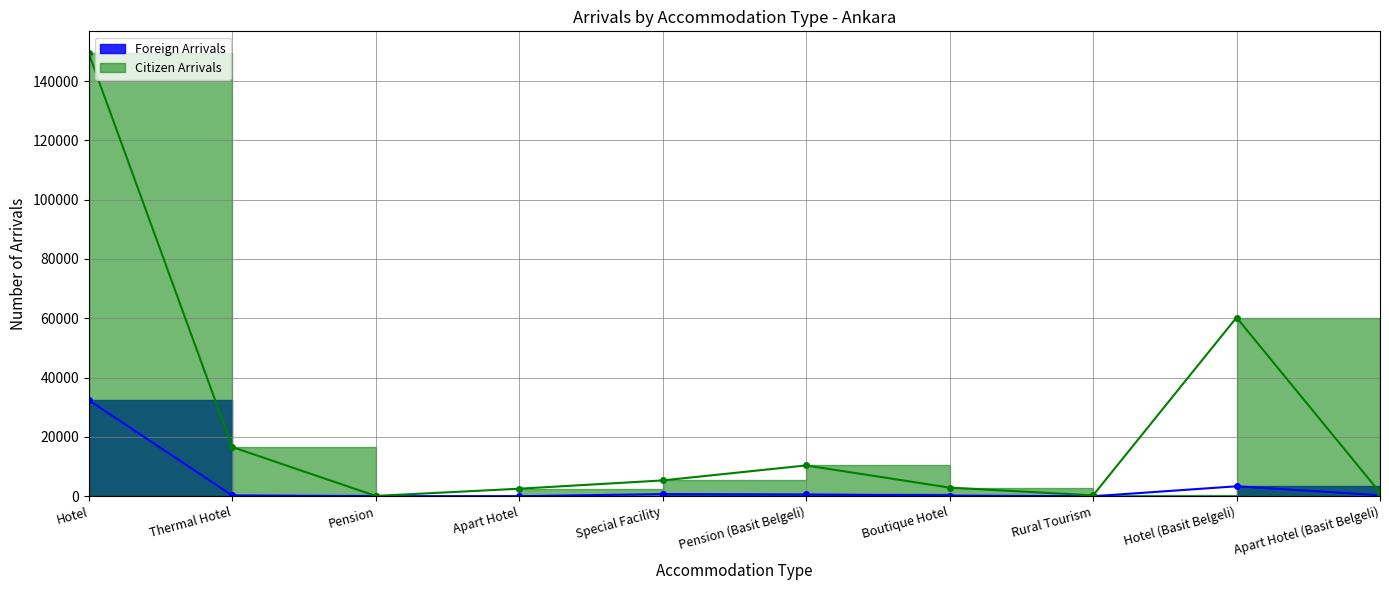

At which category does Citizen Arrivals reach its first local peak?

Pension (Basit Belgeli)